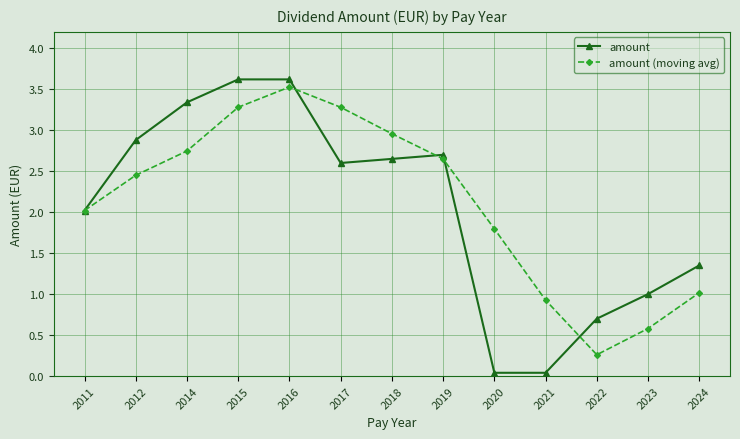

True or false: amount has a value of 2.7 at 2019.

True